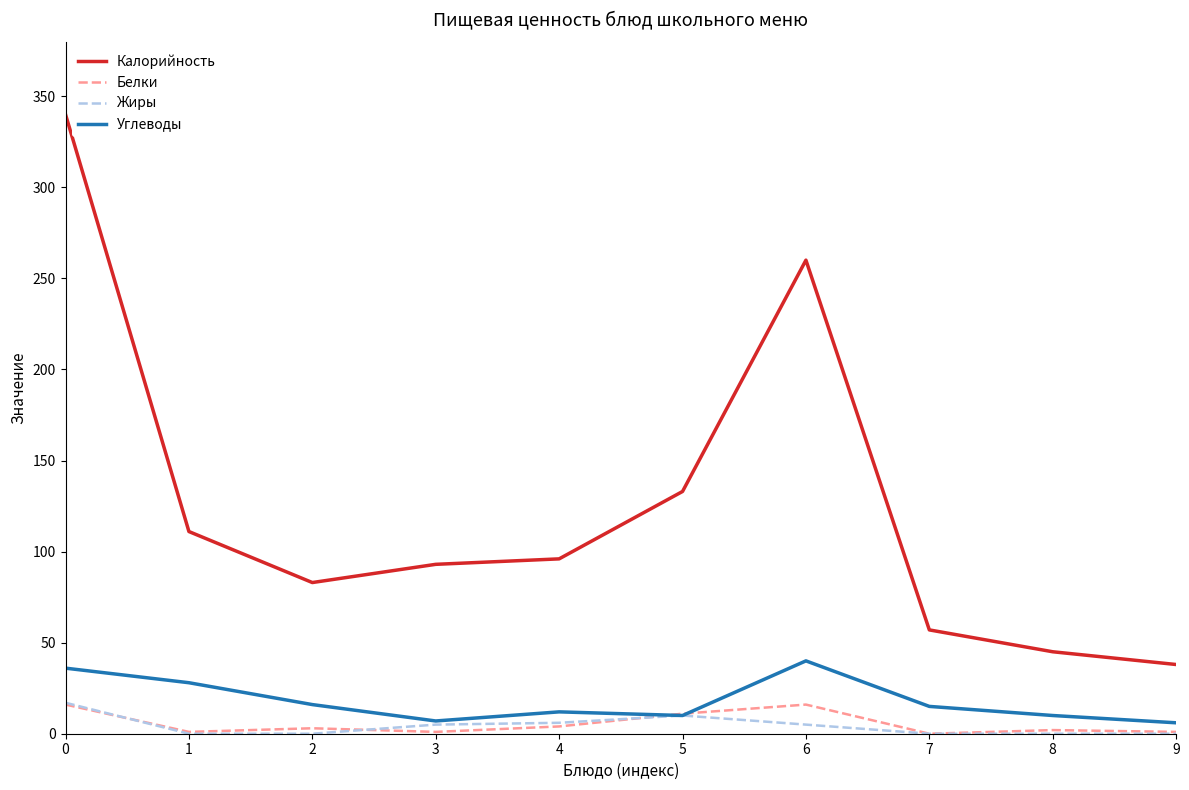

Which series has the largest range (max minus min)?

Калорийность